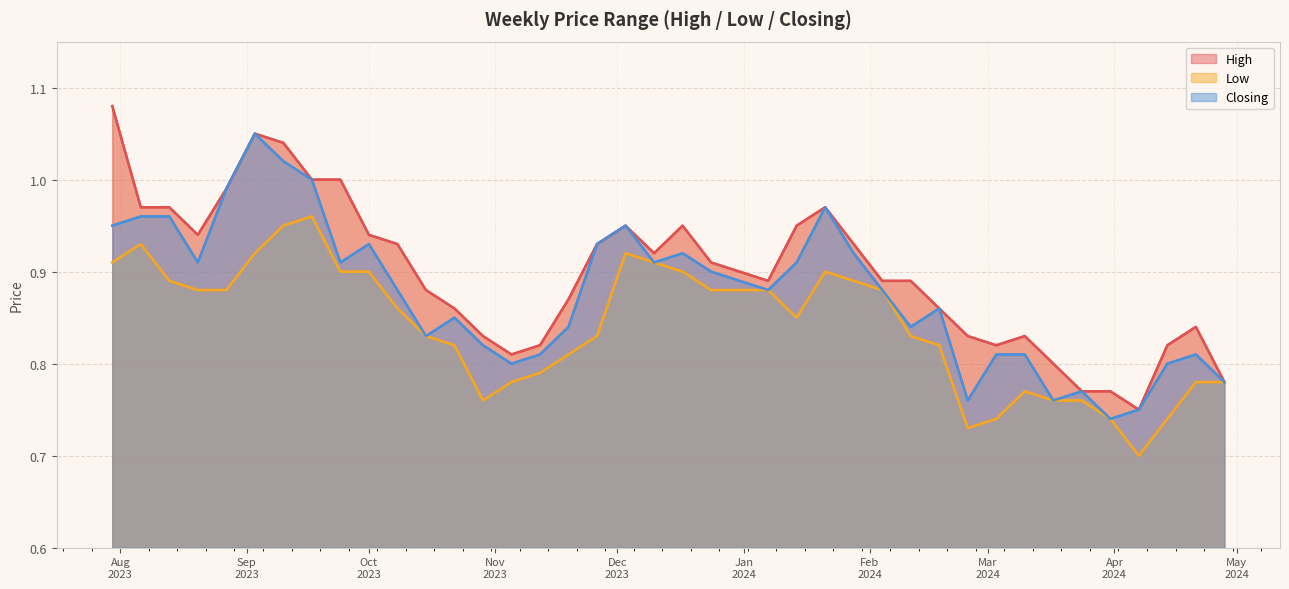

Which series has the widest spread of values?

High